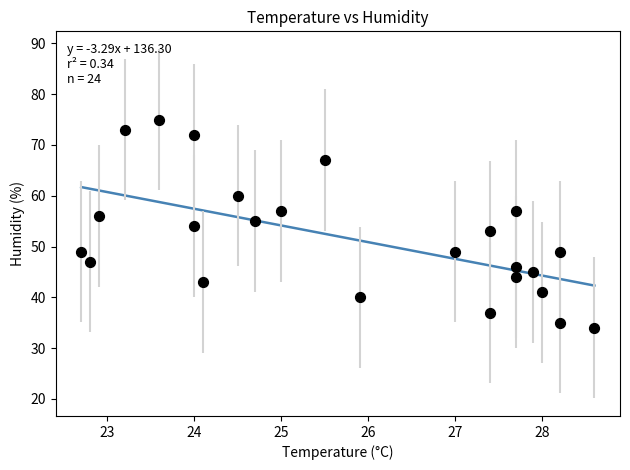

What is the range of Y values (max minus min)?

41